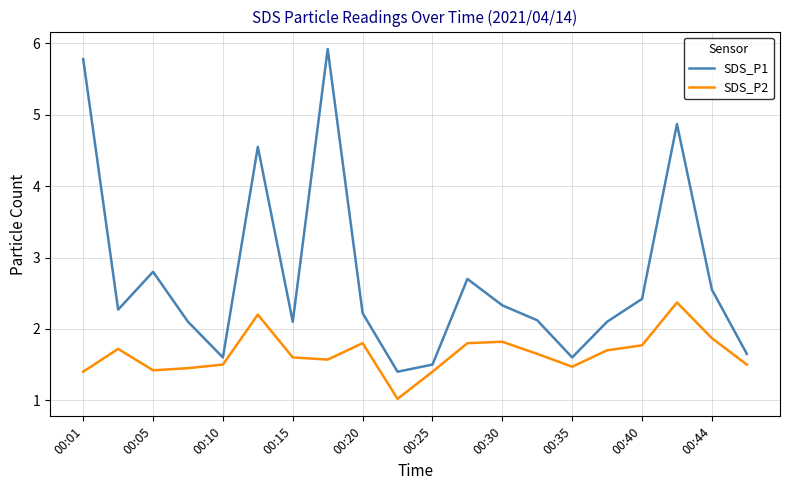

List the series in order of their peak value, lowest first.

SDS_P2, SDS_P1